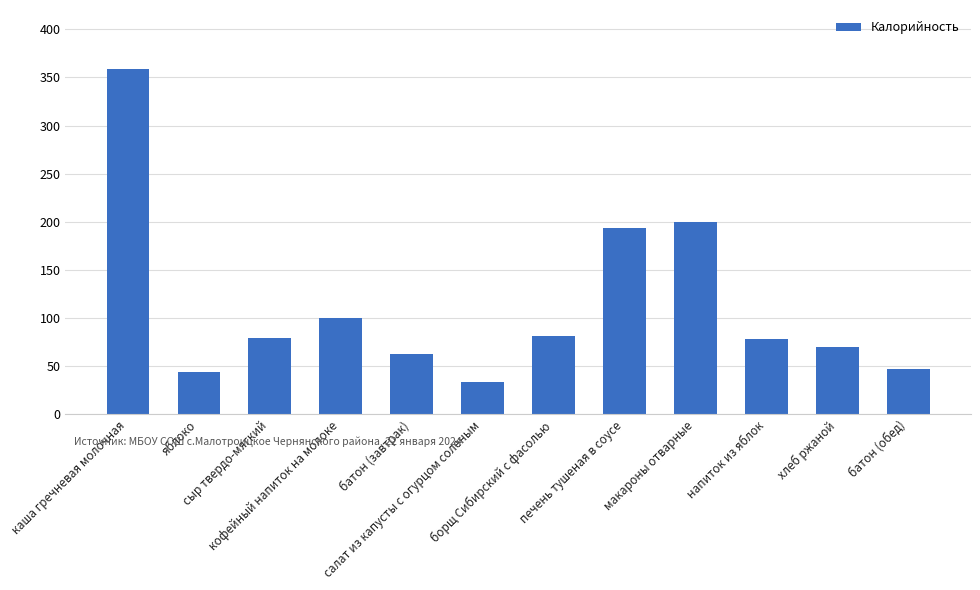

What is the smallest value displayed?

33.4